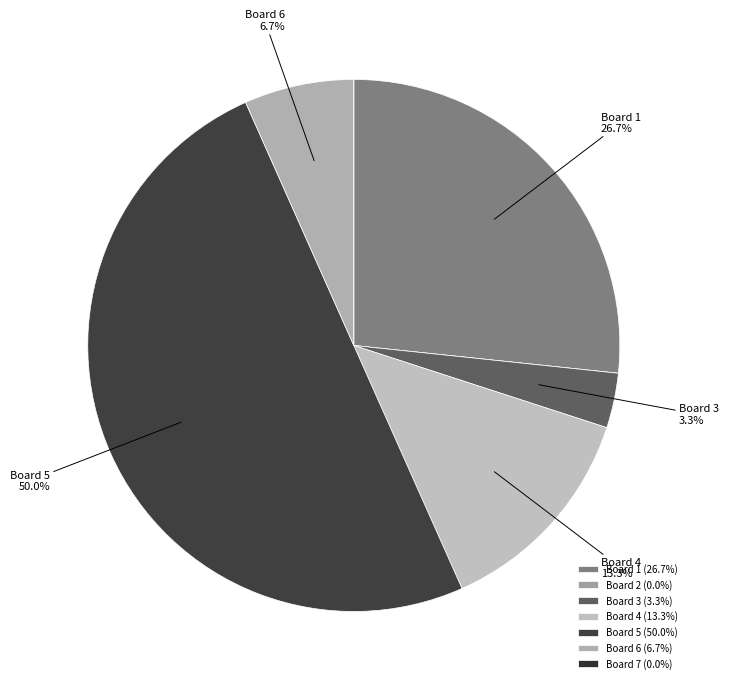

Does any single category account for the majority?

No